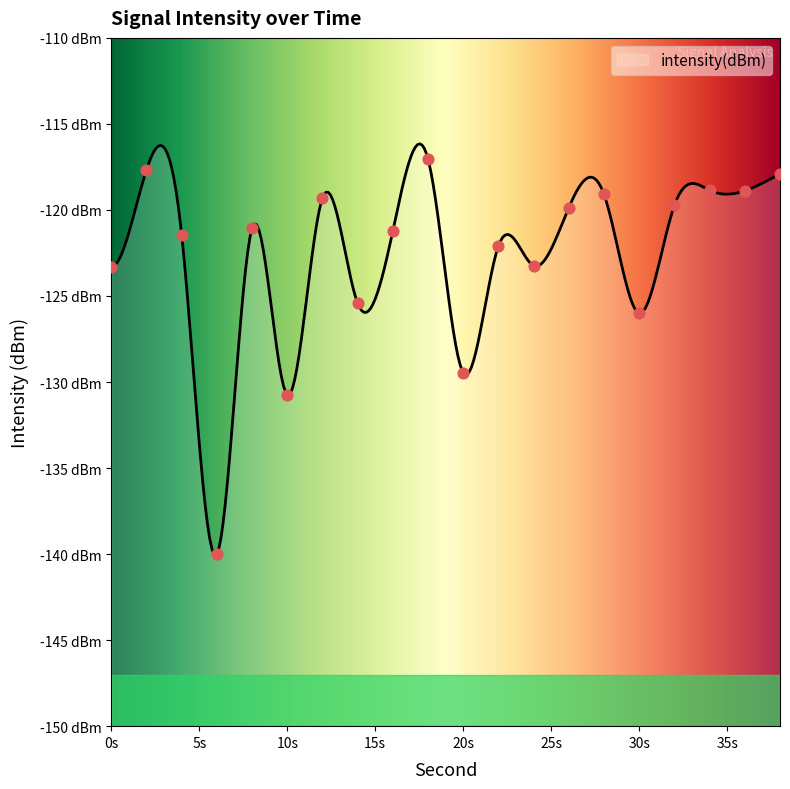

What is the change in value from 20s to 30s?

+3.5